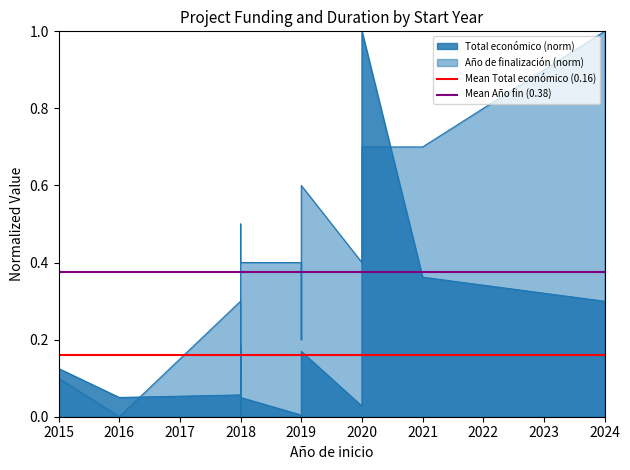

Count the number of data series in this chart.

2